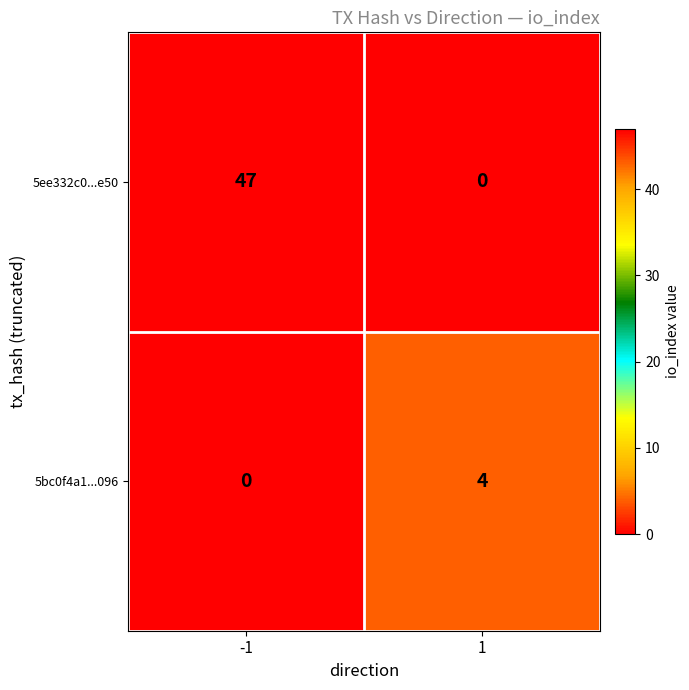

Reading right to left, transcribe all the data shown in this chart.

5ee332c0...e50: 0	47
5bc0f4a1...096: 4	0